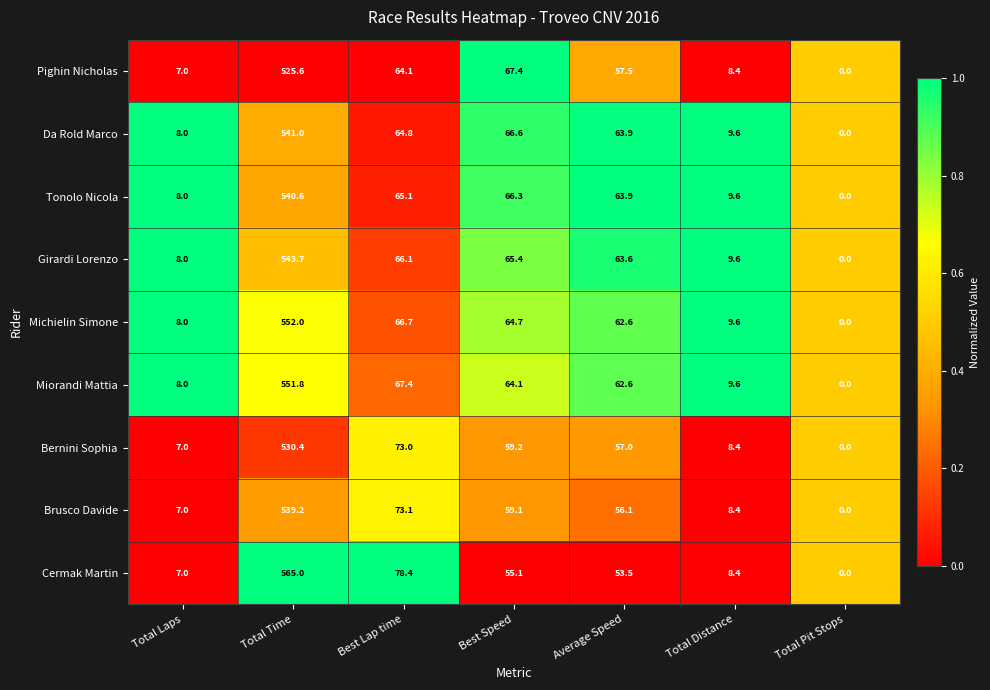

List the series in order of their peak value, lowest first.

Pighin Nicholas, Bernini Sophia, Brusco Davide, Tonolo Nicola, Da Rold Marco, Girardi Lorenzo, Miorandi Mattia, Michielin Simone, Cermak Martin